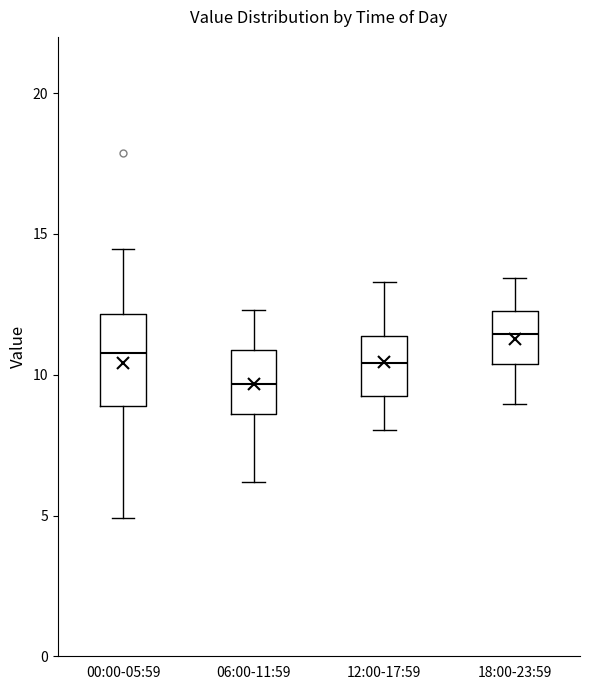

Where is the upper edge of the box for 06:00-11:59 on the y-axis? The values are not printed on the chart, so give them approximately, as read against the axis.

11.0